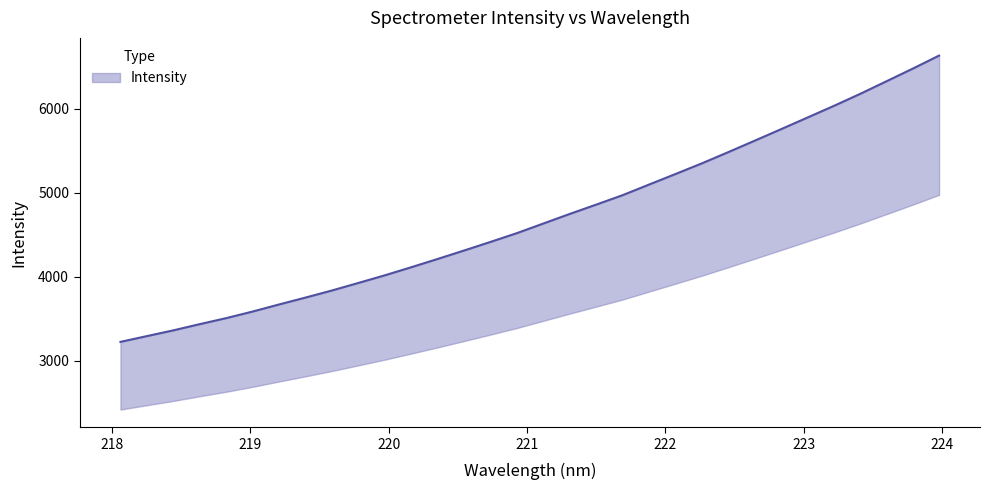

What position from the left is 220.3533?

13